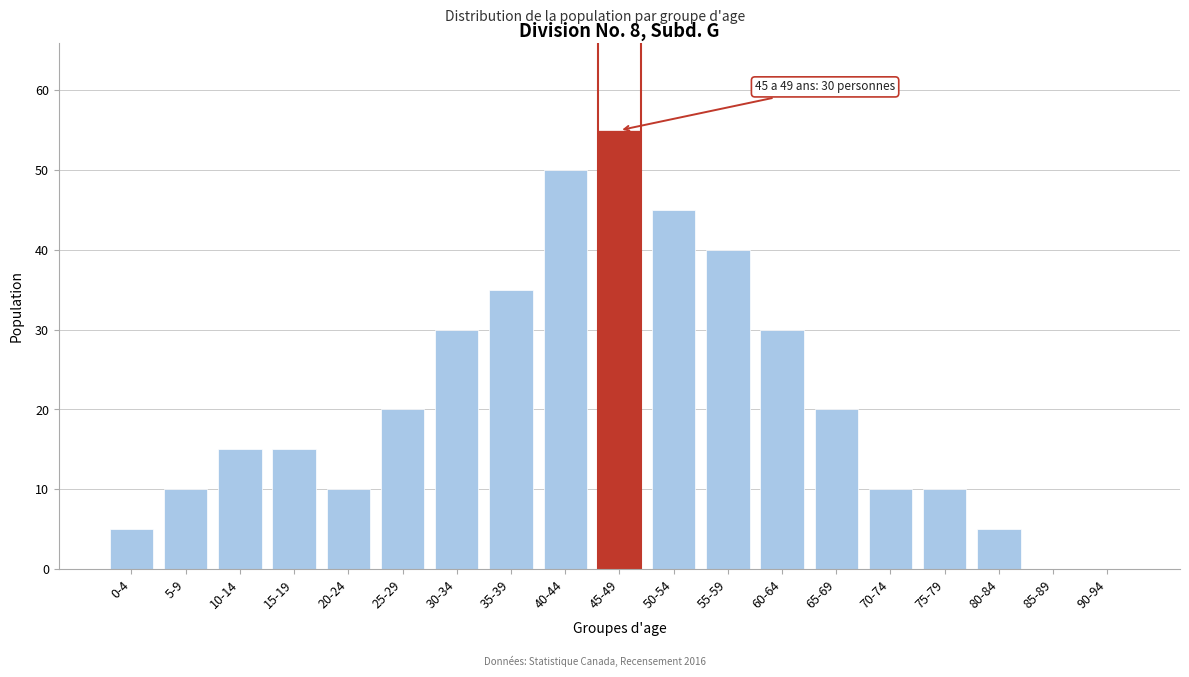

Reading right to left, extract all data points from this chart.

90-94=0	85-89=0	80-84=5	75-79=10	70-74=10	65-69=20	60-64=30	55-59=40	50-54=45	45-49=55	40-44=50	35-39=35	30-34=30	25-29=20	20-24=10	15-19=15	10-14=15	5-9=10	0-4=5